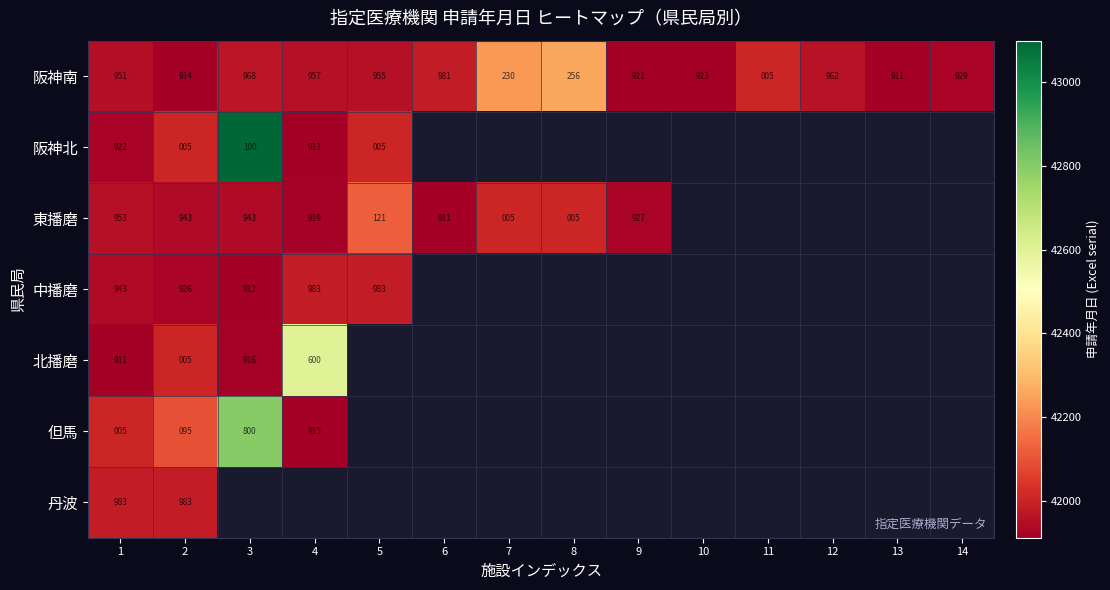

At which category does the chart reach its minimum across all series?

9